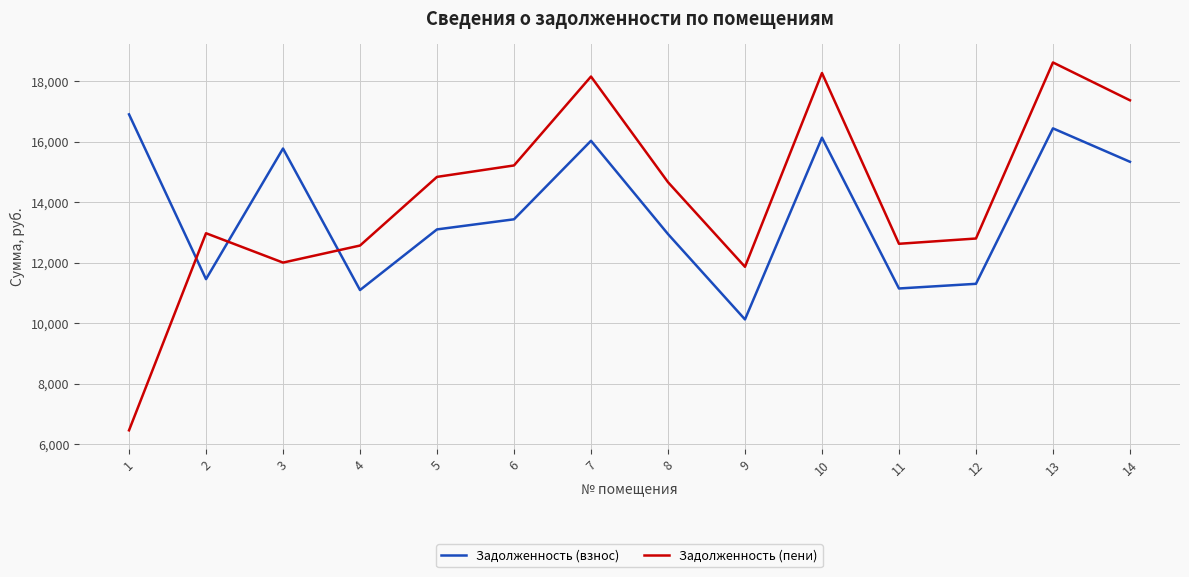

Rank the series by their maximum value, from lowest to highest.

Задолженность (взнос), Задолженность (пени)